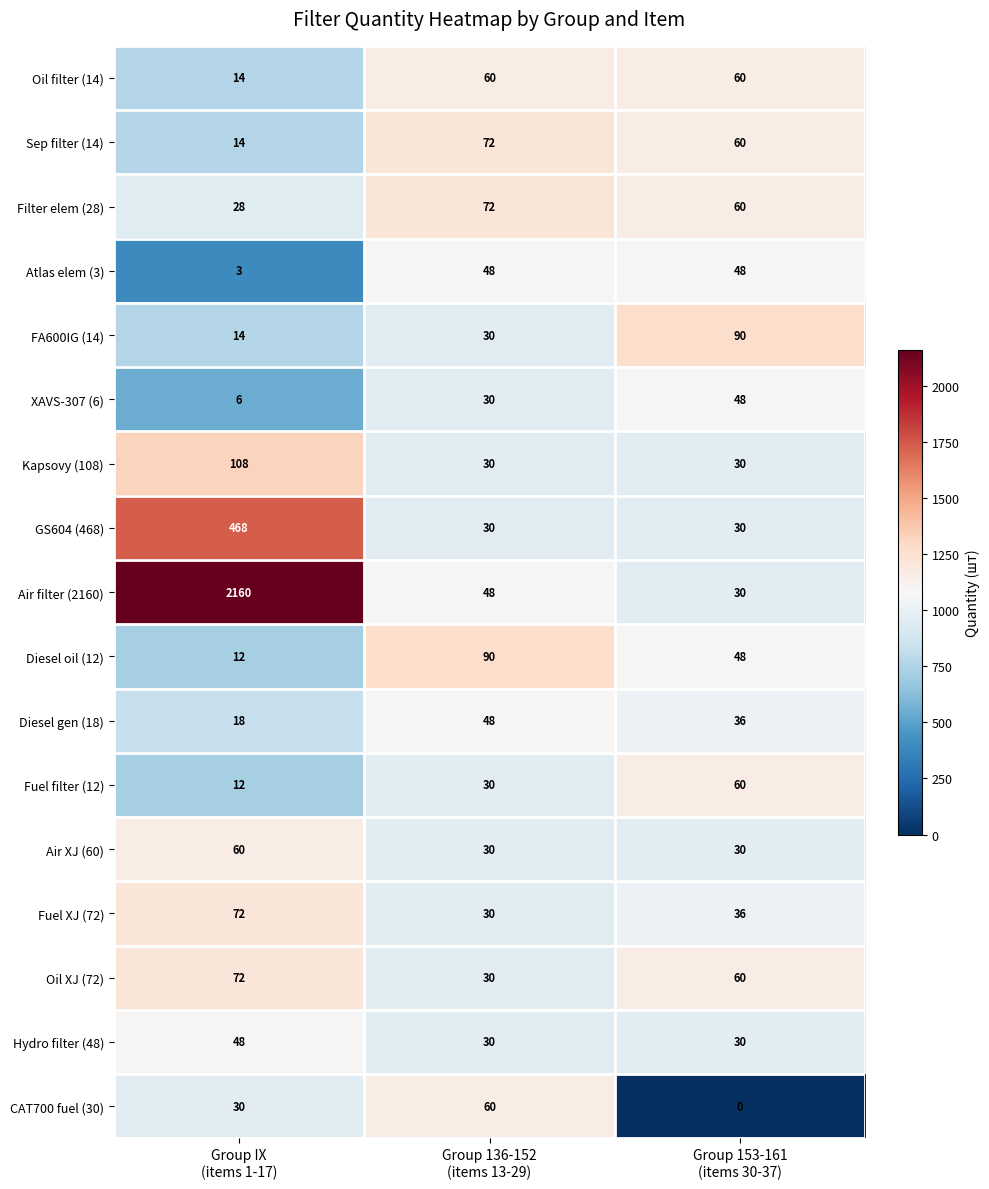

What is the difference between the maximum and minimum values in the Air XJ (60) series?

30